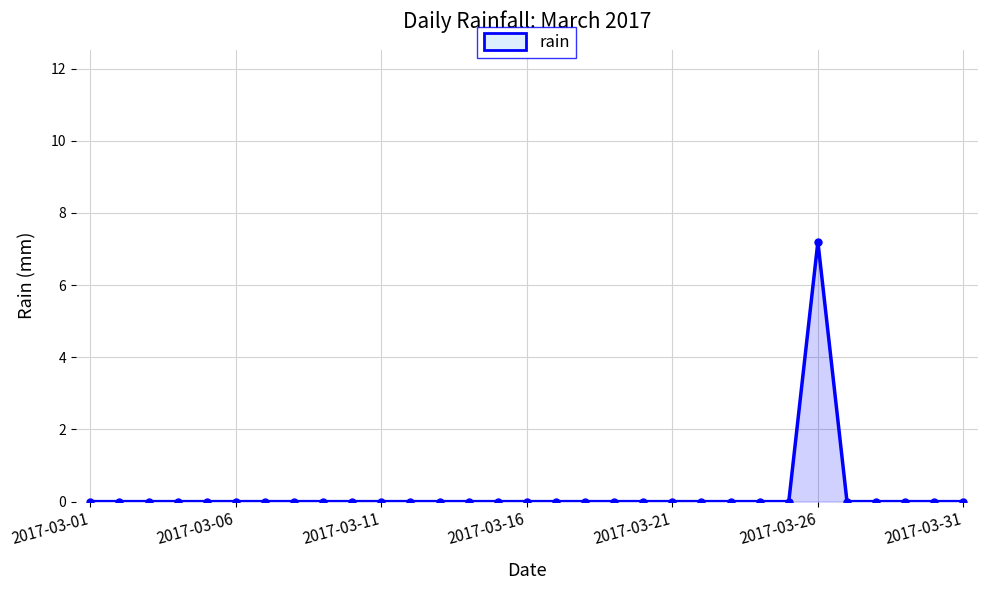

How many series are shown in this chart?

1